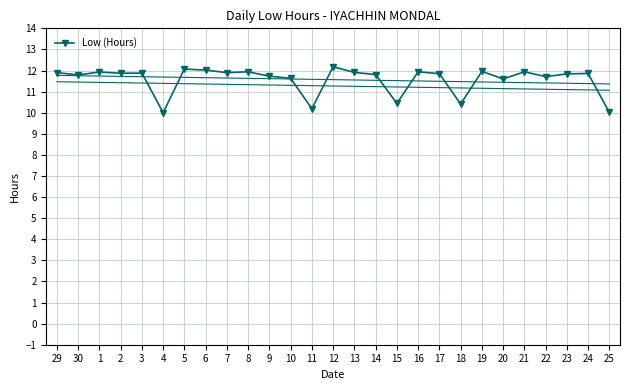

Reading right to left, transcribe all the data shown in this chart.

25=10.0	24=11.9	23=11.8	22=11.7	21=11.9	20=11.6	19=12.0	18=10.4	17=11.8	16=11.9	15=10.4	14=11.8	13=11.9	12=12.2	11=10.2	10=11.6	9=11.7	8=11.9	7=11.9	6=12.0	5=12.1	4=10.0	3=11.9	2=11.9	1=11.9	30=11.8	29=11.9